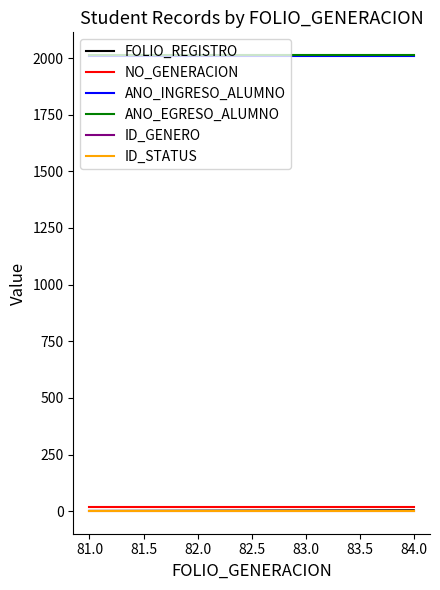

At which category is the sum across all series the highest?

84.0